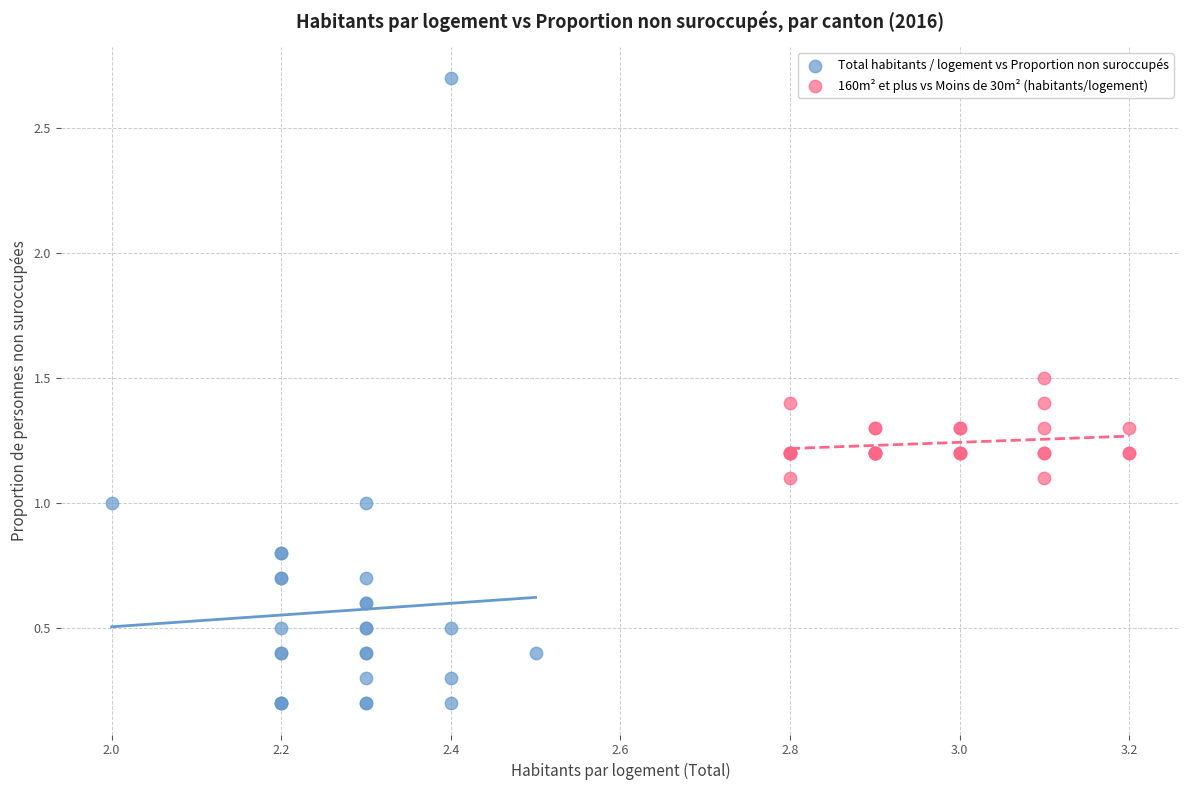

Which series contains the highest Y value?

Total habitants / logement vs Proportion non suroccupés